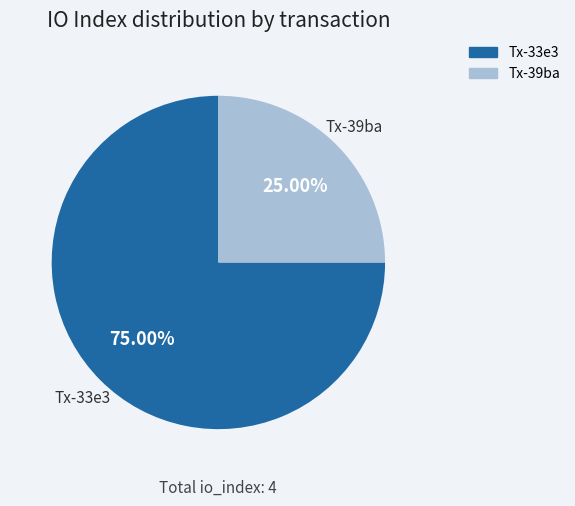

How many slices are in this pie chart?

2